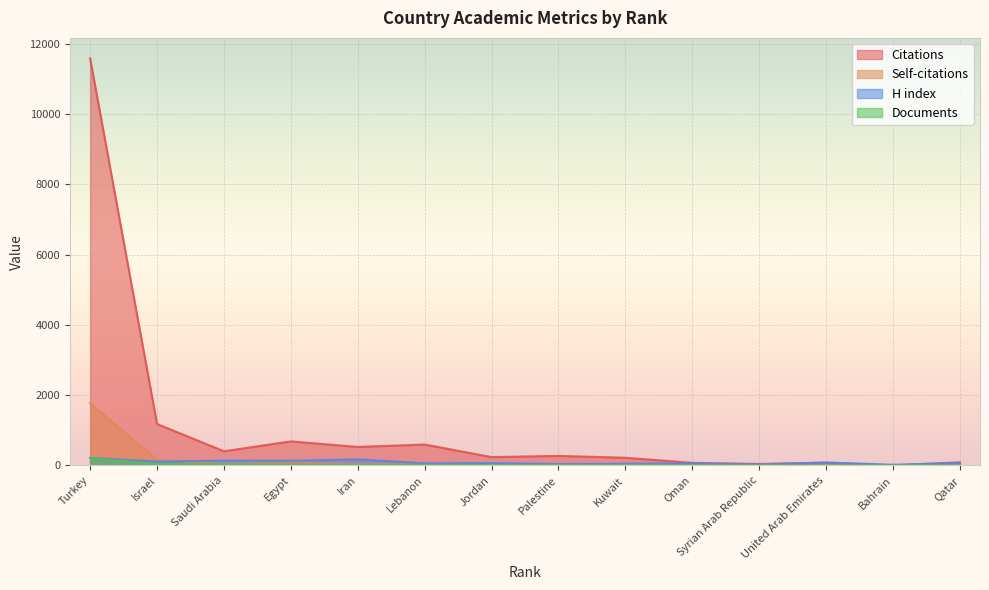

What is the spread (max minus min) of values at Iran?

511